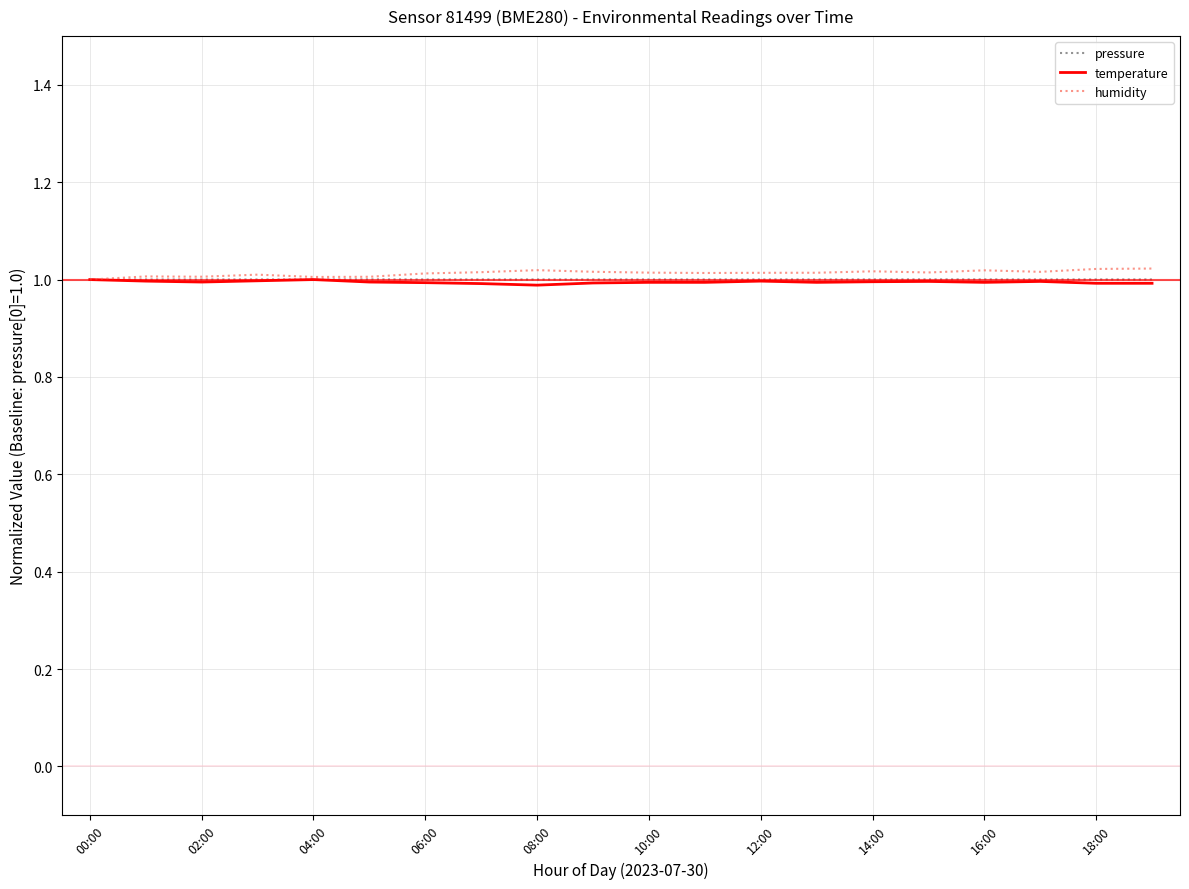

How many series are shown in this chart?

3